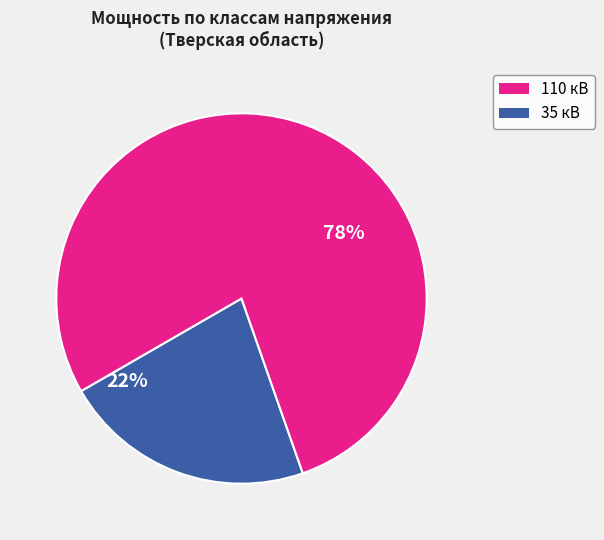

To the nearest percent, what is the difference between the largest and smallest slice percentages?

56%